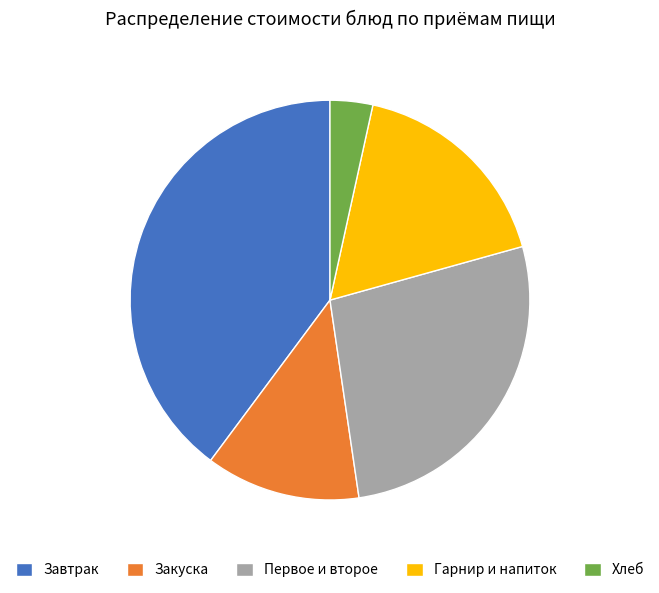

Is there a majority slice in this chart?

No